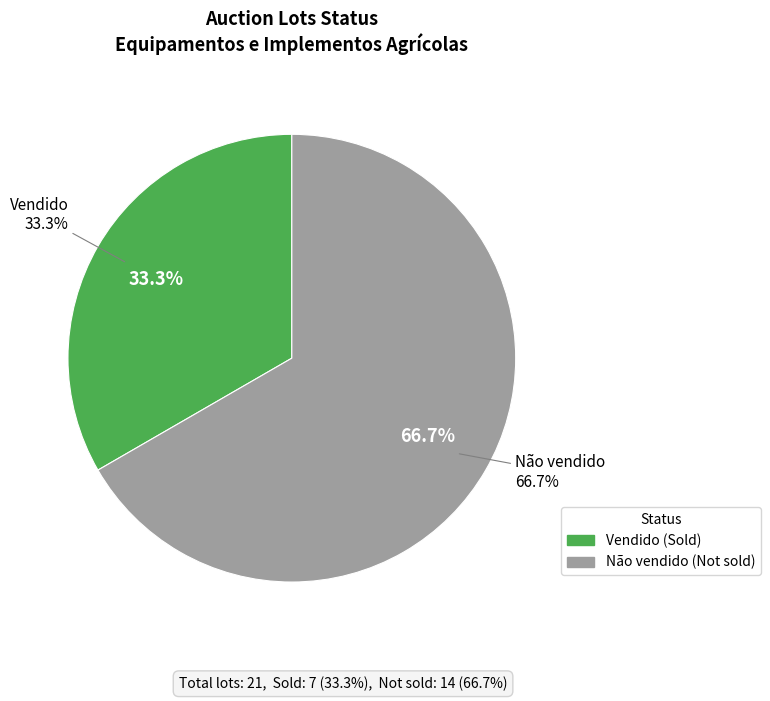

Which has a higher value, Não vendido or Vendido?

Não vendido